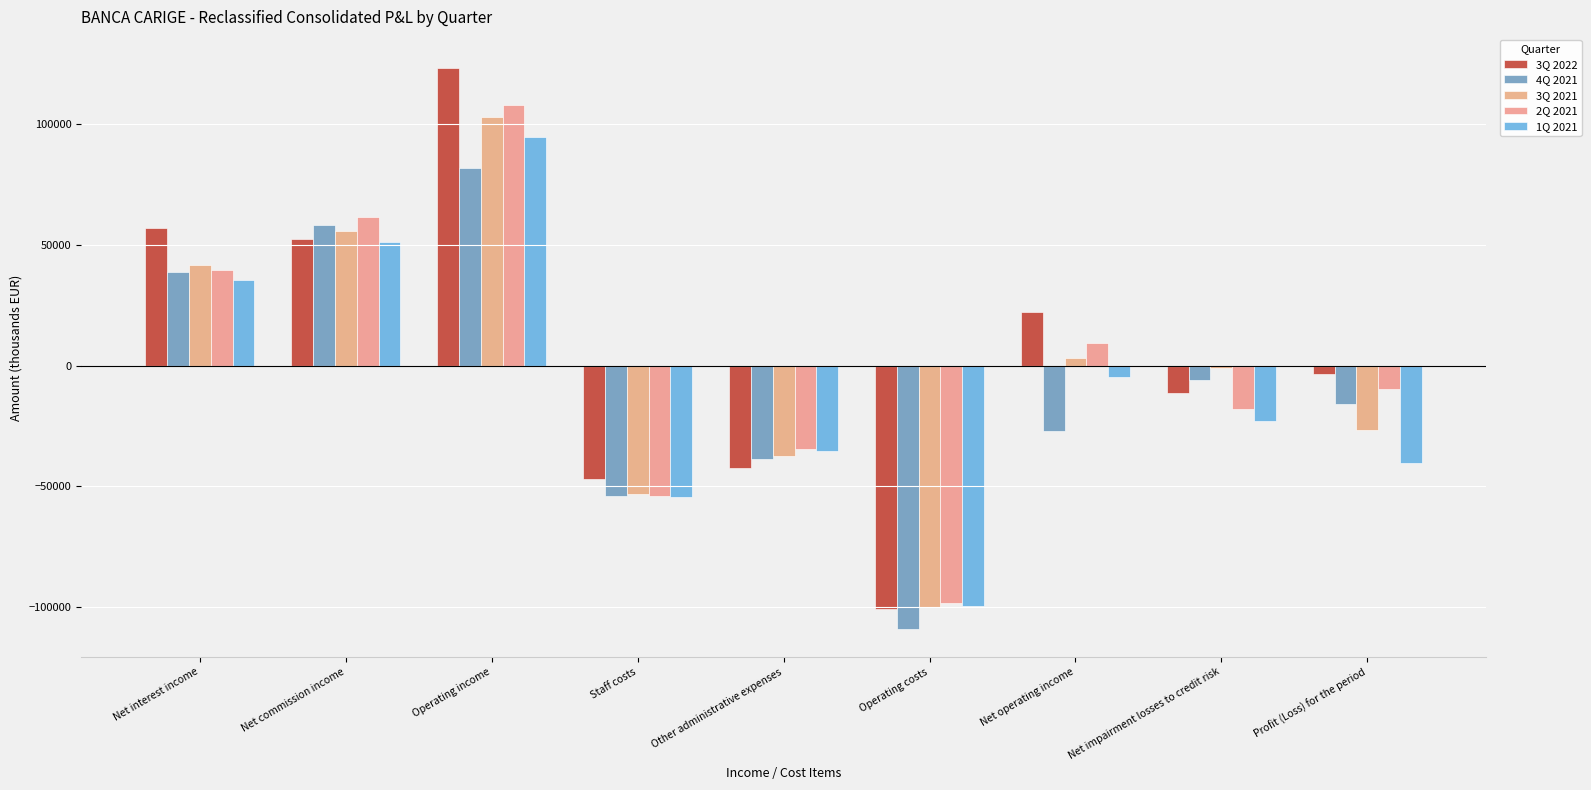

Rank the categories by 3Q 2022 value from lowest to highest.

Operating costs, Staff costs, Other administrative expenses, Net impairment losses to credit risk, Profit (Loss) for the period, Net operating income, Net commission income, Net interest income, Operating income